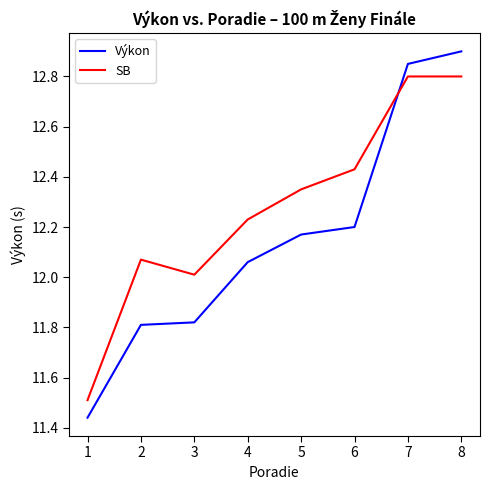

Between which two adjacent categories do Výkon and SB first intersect?

6 and 7